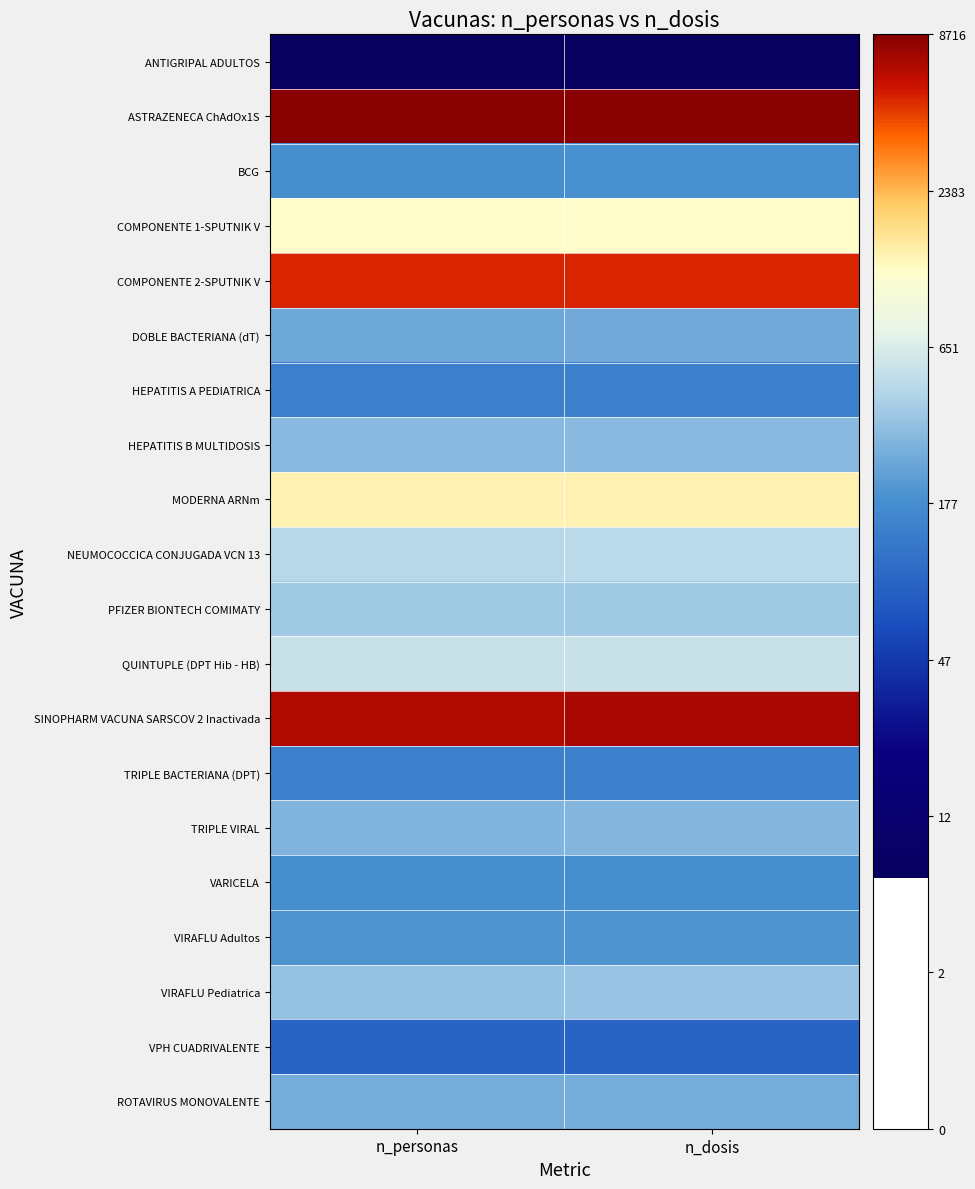

How many series are shown in this chart?

20